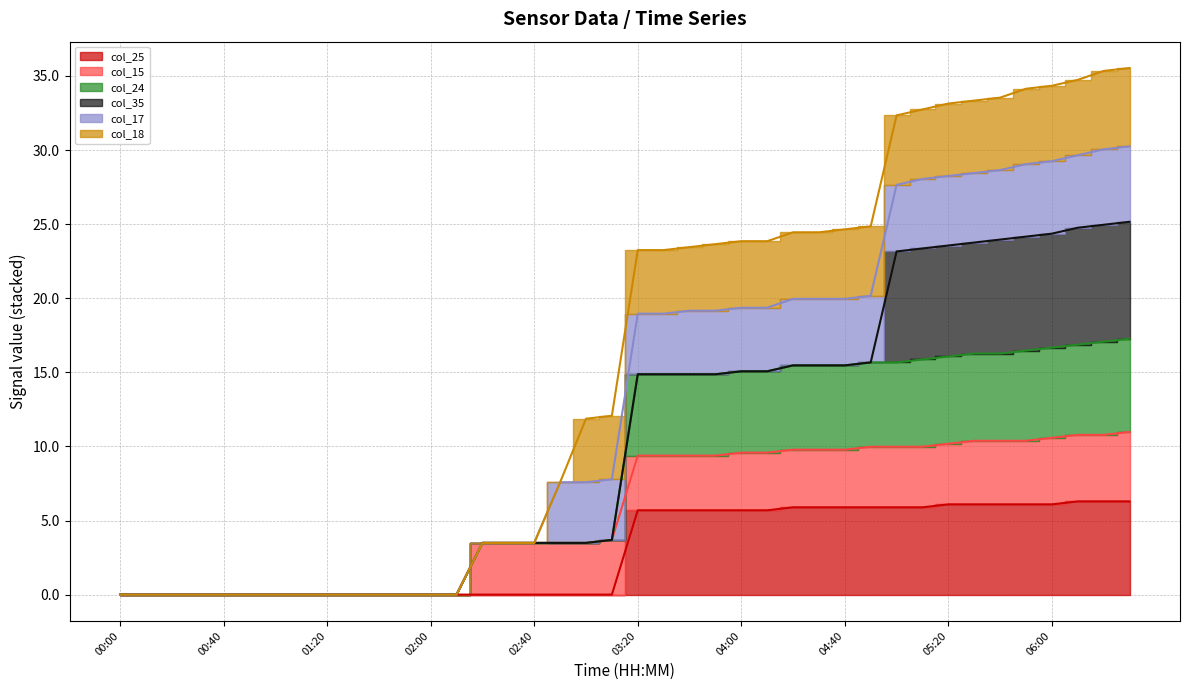

What position from the right is 02:40?

24